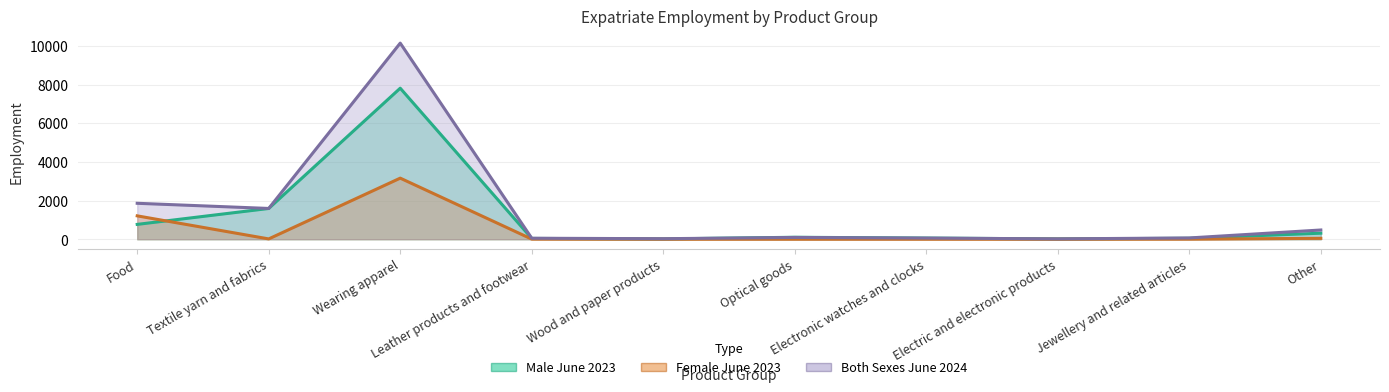

Which category has the highest value across all series?

Wearing apparel